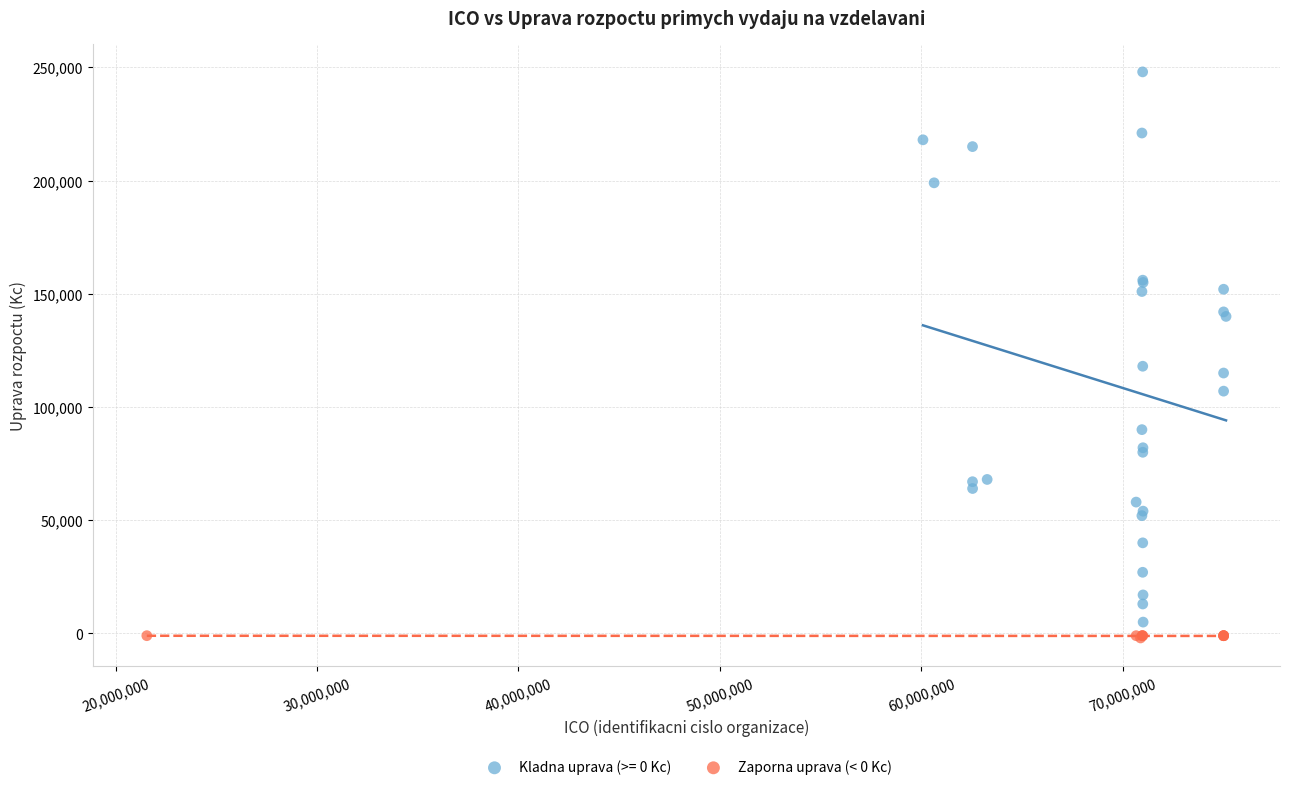

Which series has the largest Y range (max minus min)?

Kladna uprava (>= 0 Kc)